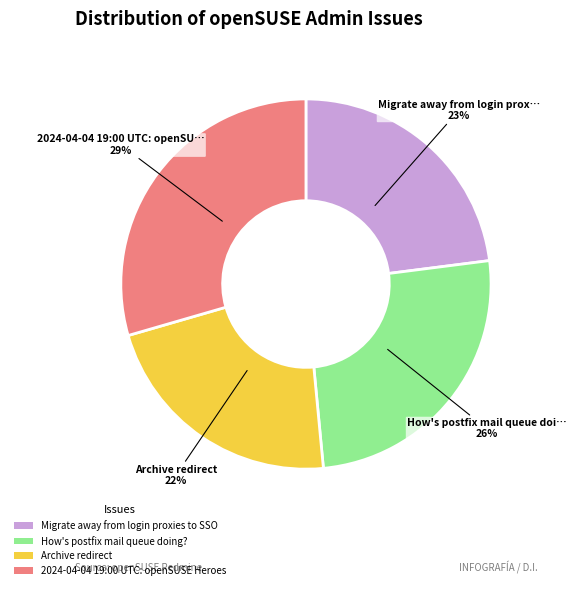

What percentage is the 2024-04-04 19:00 UTC: openSUSE Heroes slice, to the nearest percent?

29%